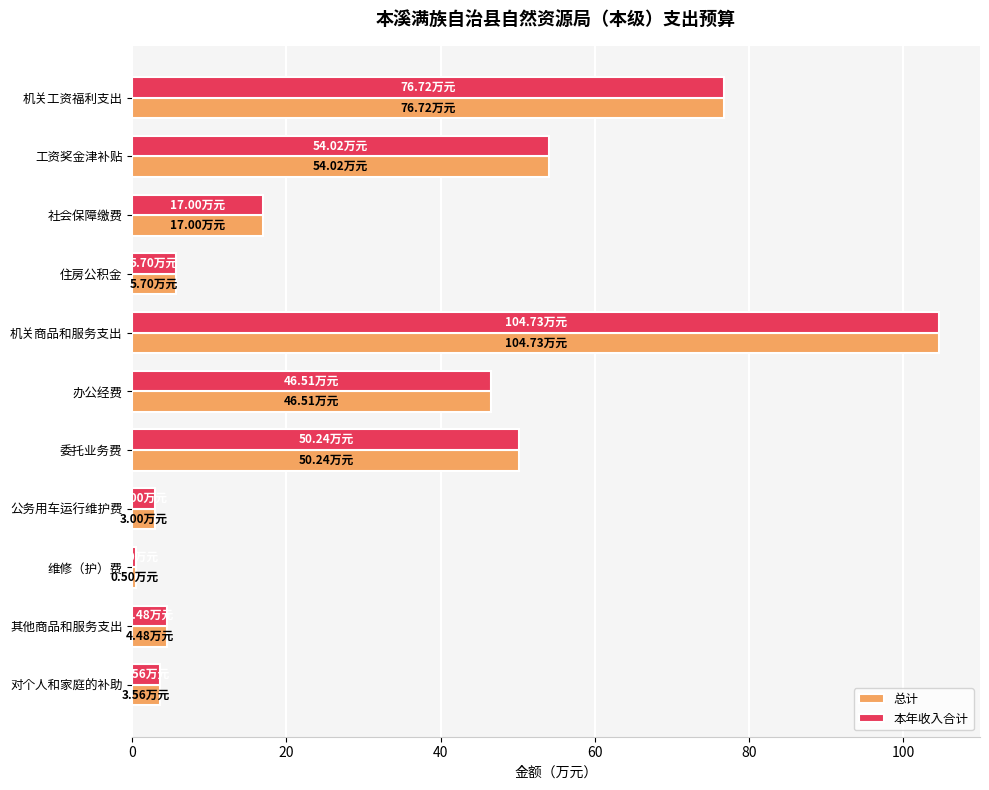

What is the sum of the 本年收入合计 values at 社会保障缴费 and 机关工资福利支出?

93.7